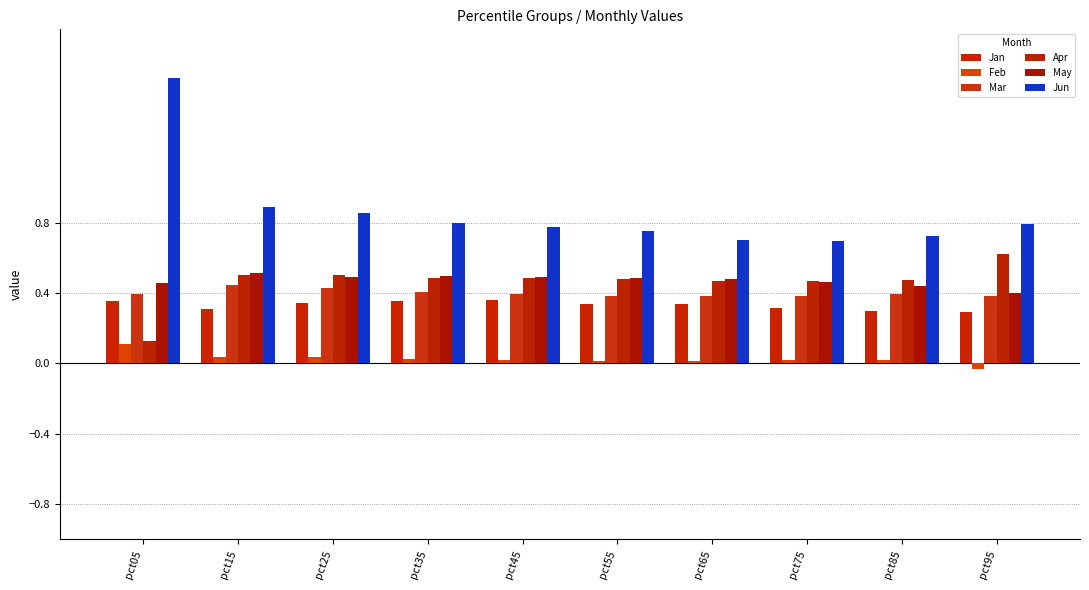

Count the Mar values in the range 0 to 1.

10